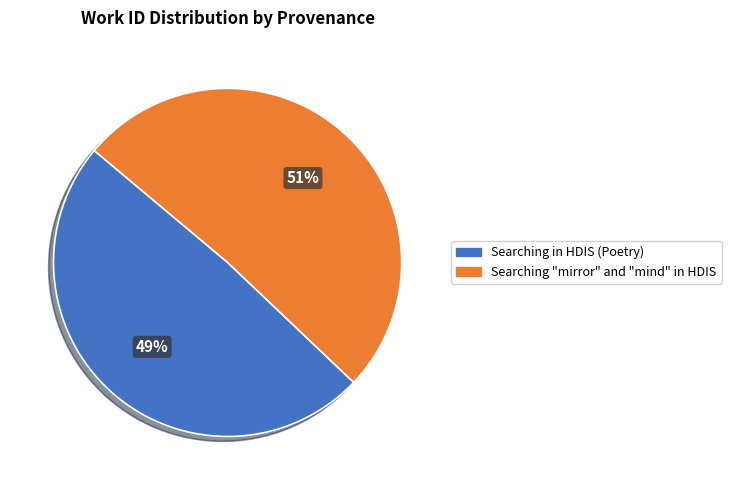

Which category has the smallest portion of the pie?

Searching in HDIS (Poetry)